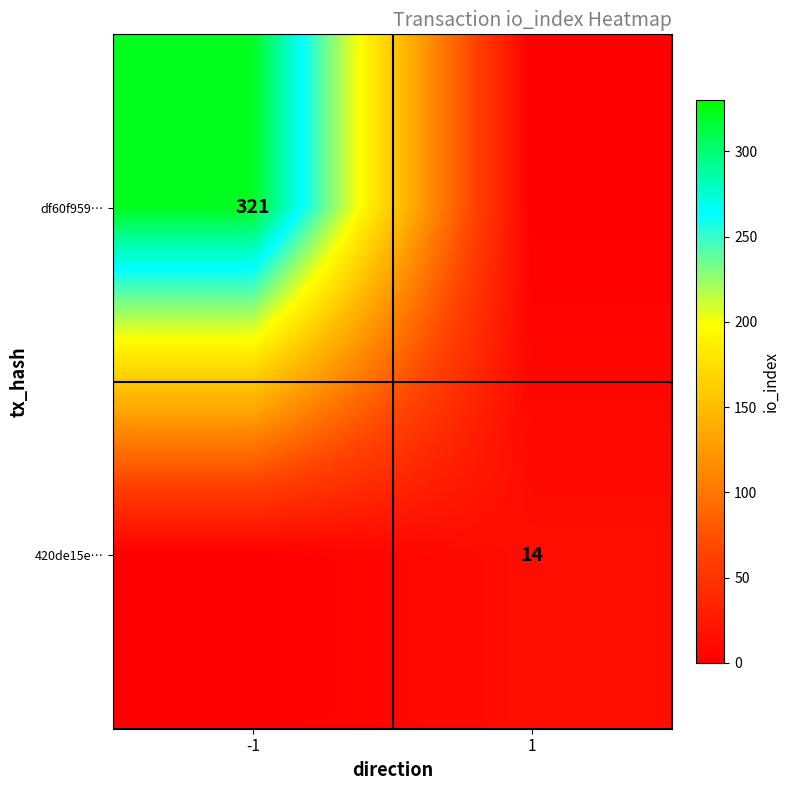

Is it true that 420de15e… equals 14 at 1?

True